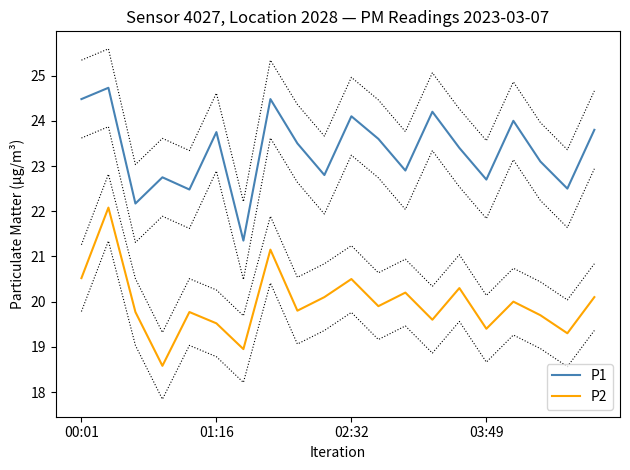

True or false: P2 and P1 cross at least once.

False